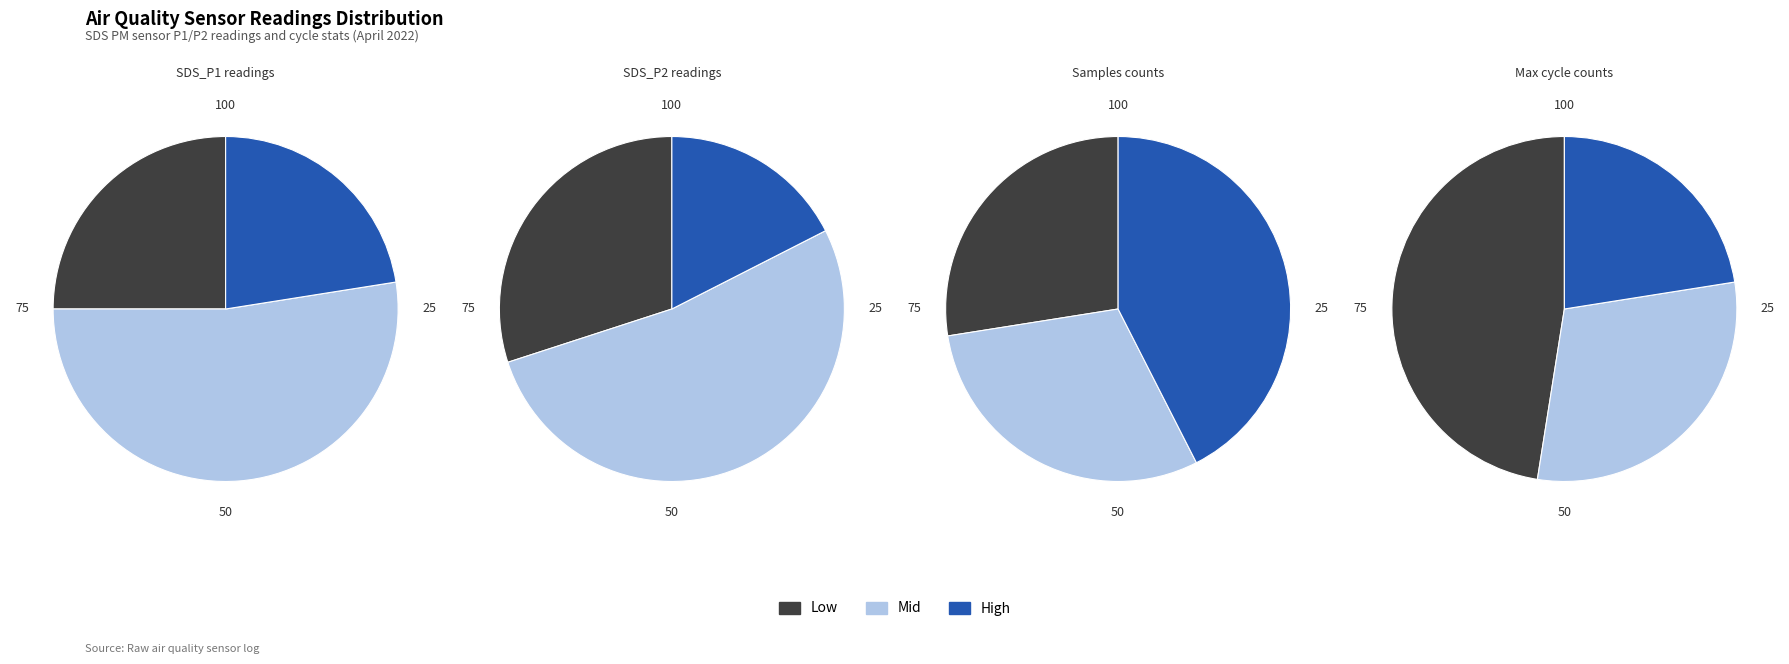

Which series changed the most between 23 and 38?

Samples